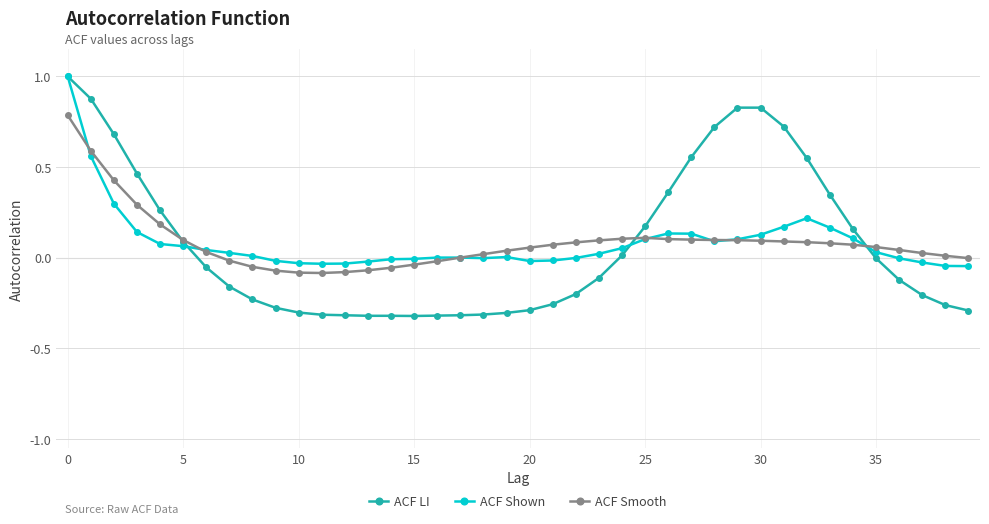

What is the difference between the maximum and minimum values in the ACF LI series?

1.3